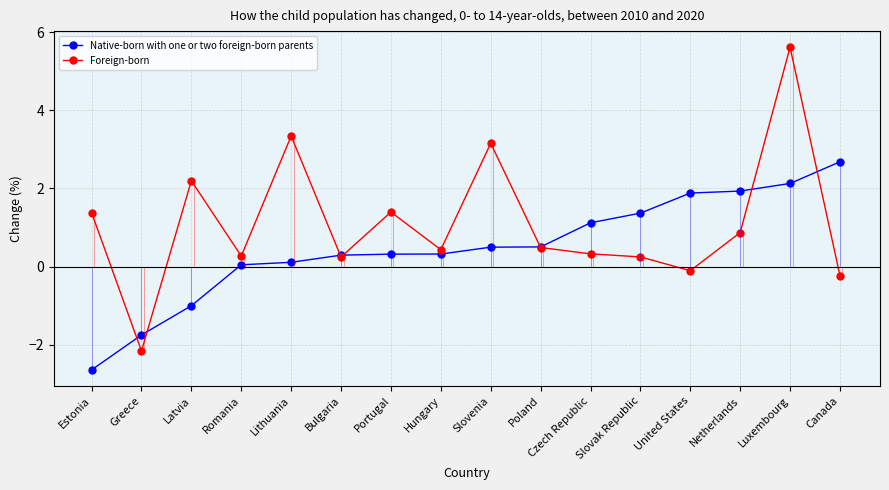

True or false: Foreign-born has more than 2 points higher than both neighbors.

True